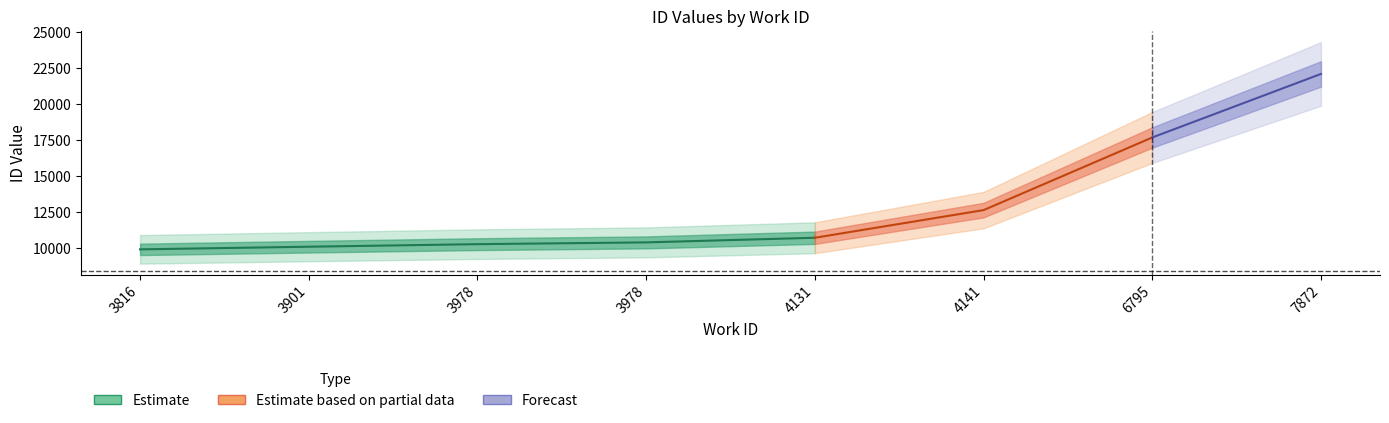

How many lines are shown in the chart?

1